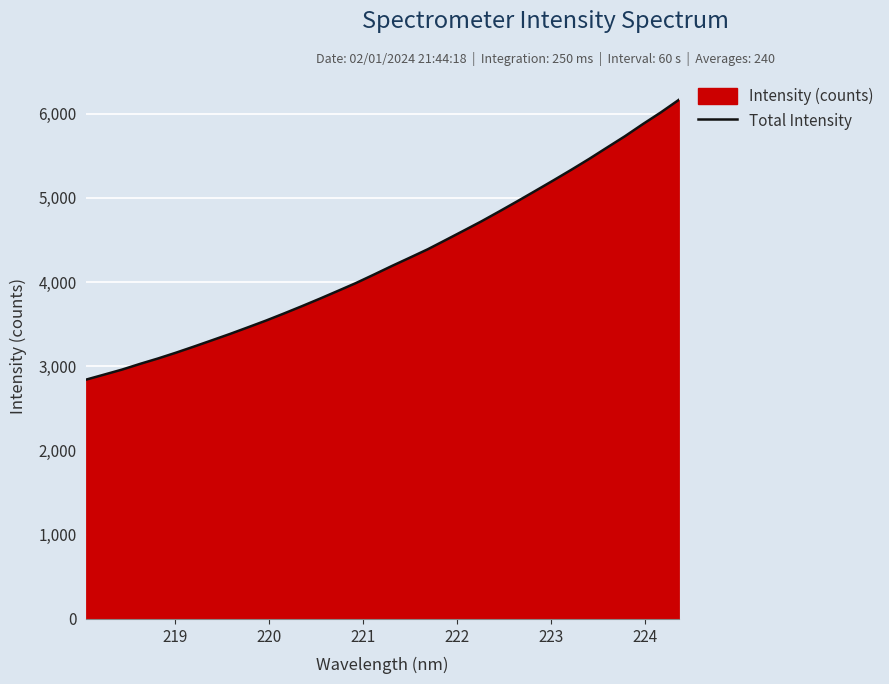

Reading left to right, extract all data points from this chart.

2842.0	2901.1	2961.1	3028.7	3092.9	3161.8	3234.3	3308.8	3383.9	3462.5	3542.0	3626.4	3713.1	3802.3	3894.1	3986.8	4087.0	4189.2	4287.9	4387.8	4497.6	4608.4	4720.3	4838.3	4958.6	5081.3	5205.0	5331.1	5460.8	5596.1	5730.5	5874.6	6013.1	6161.6